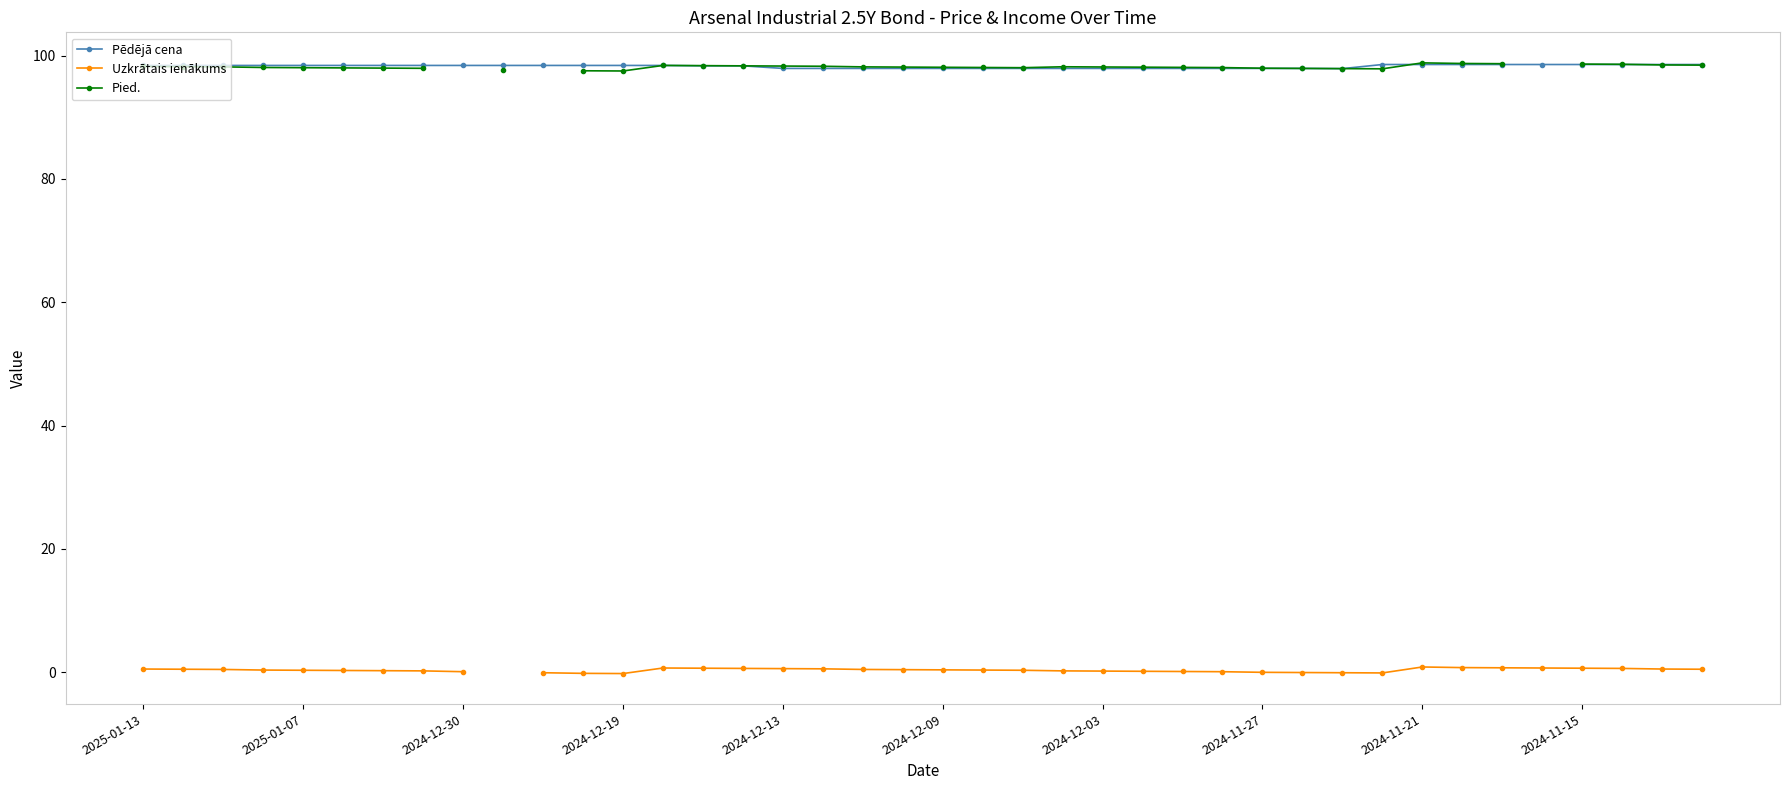

At how many categories does at least one series exceed 13?

40